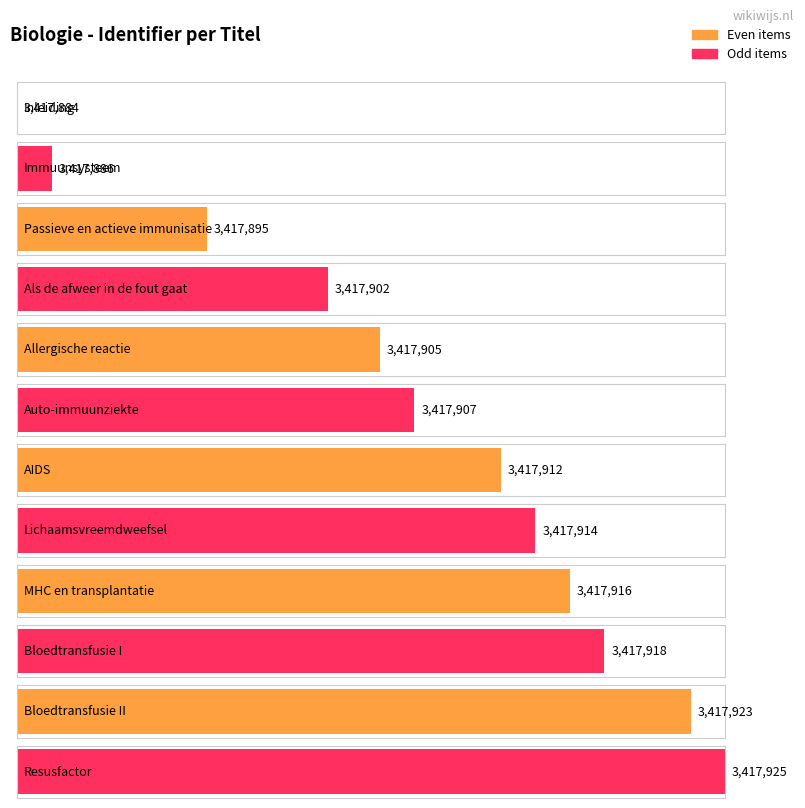

How many data points are above 3417912?

5